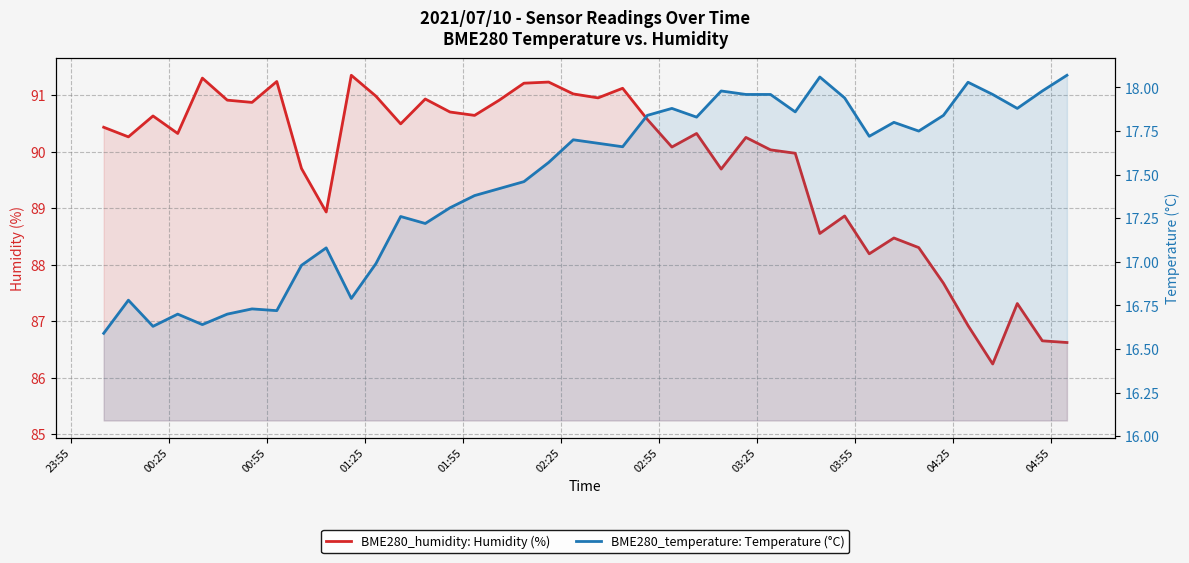

What is the value of the BME280_humidity: Humidity (%) point at the 40th from the left?

86.6